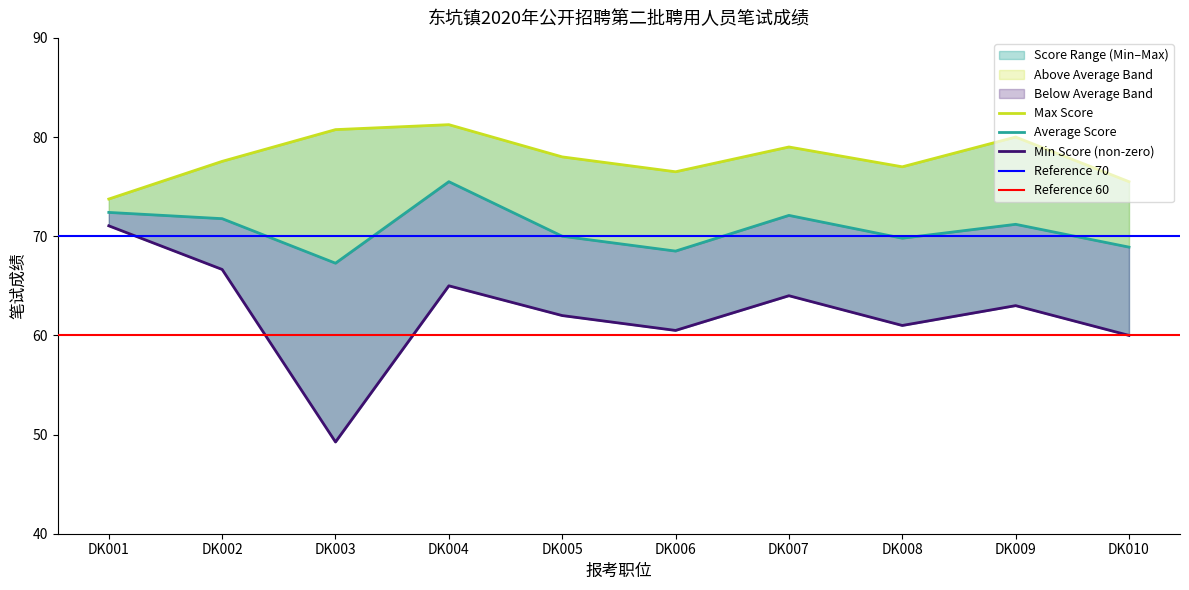

What is the difference between the maximum and minimum values in the Min Score (non-zero) series?

21.8